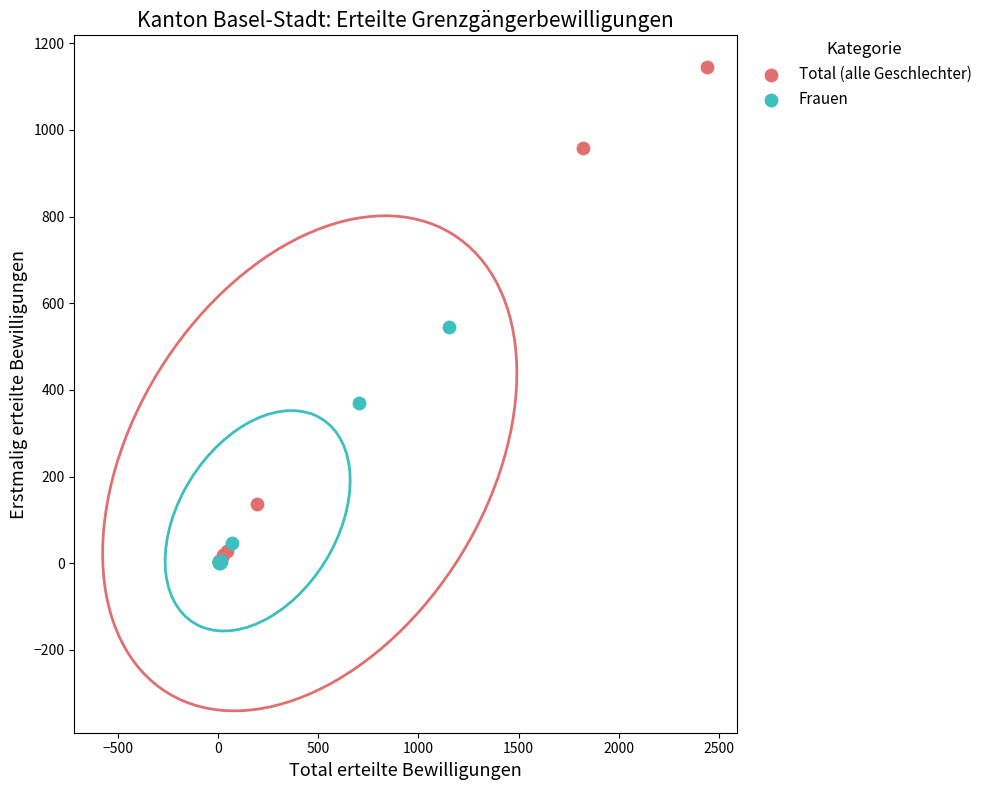

Which series contains the highest Y value?

Total (alle Geschlechter)